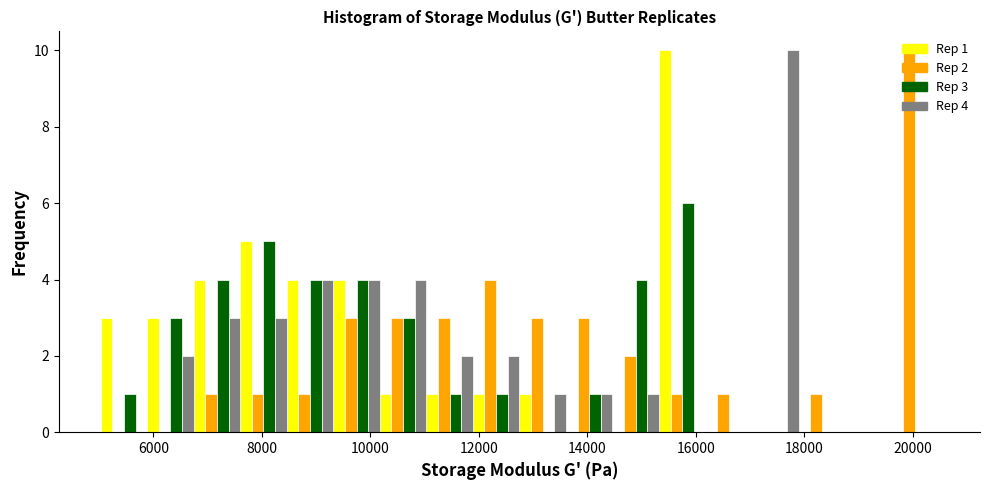

In the Rep 1 series, which range on the x-axis has the tallest bar?

15400 to 16200